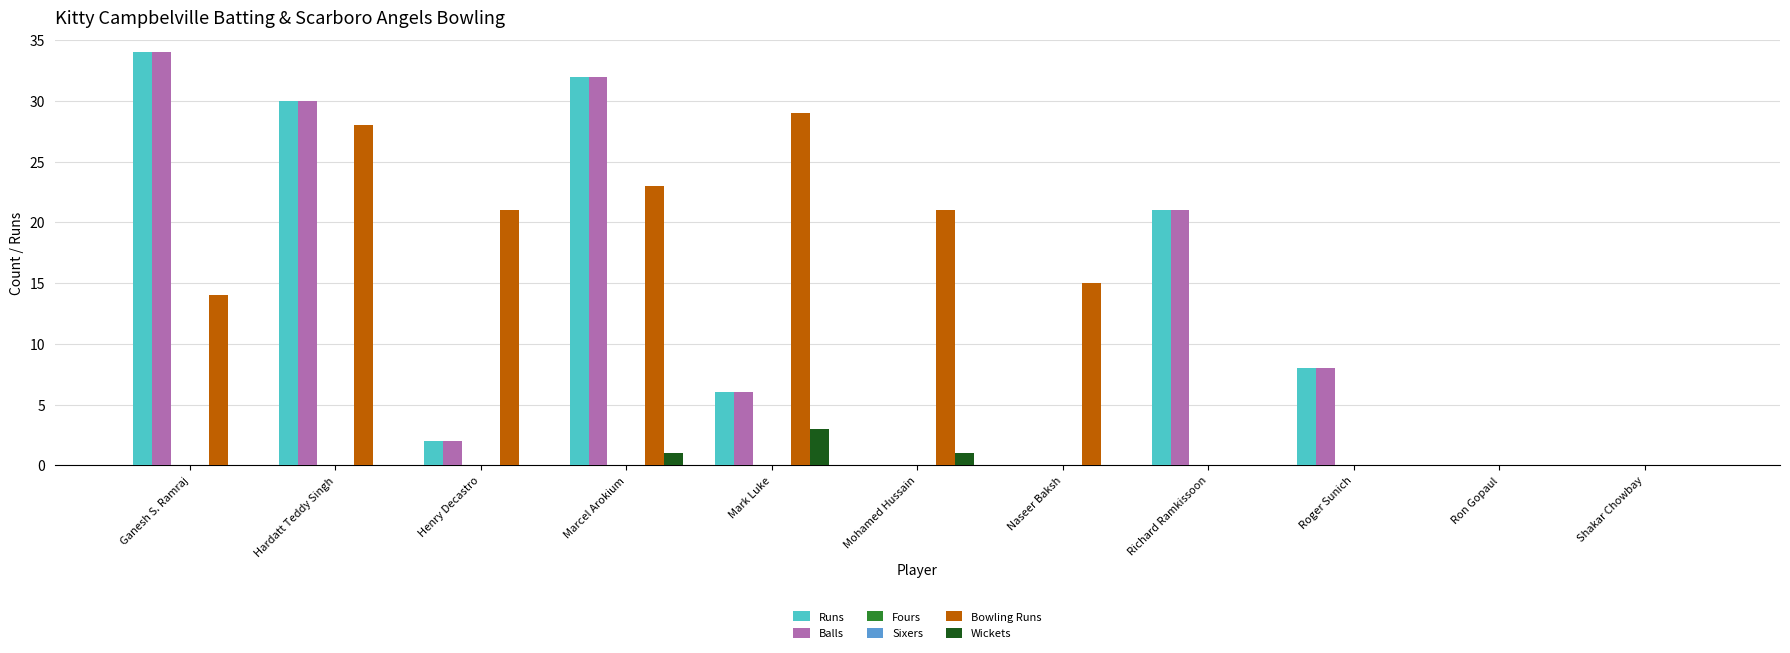

List the labels in order of Sixers value, largest first.

Ganesh S. Ramraj, Hardatt Teddy Singh, Henry Decastro, Marcel Arokium, Mark Luke, Mohamed Hussain, Naseer Baksh, Richard Ramkissoon, Roger Sunich, Ron Gopaul, Shakar Chowbay